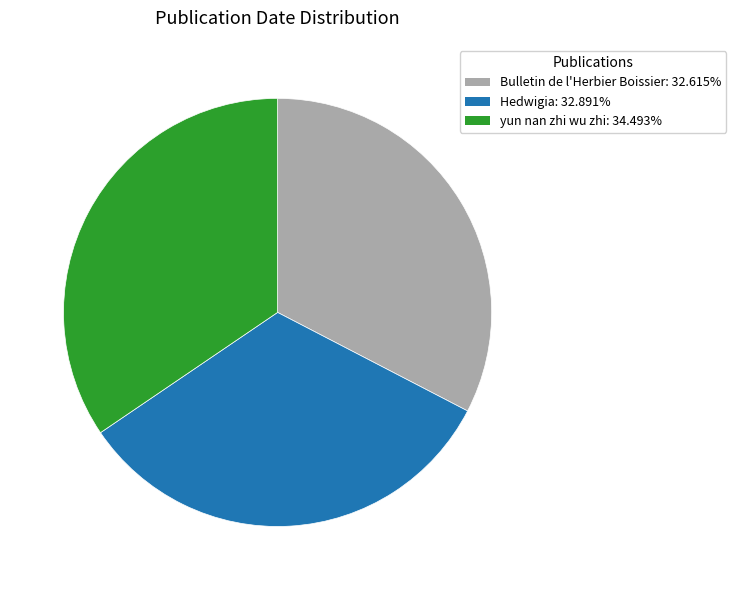

Do Bulletin de l'Herbier Boissier and Hedwigia together represent more than half of the pie?

Yes